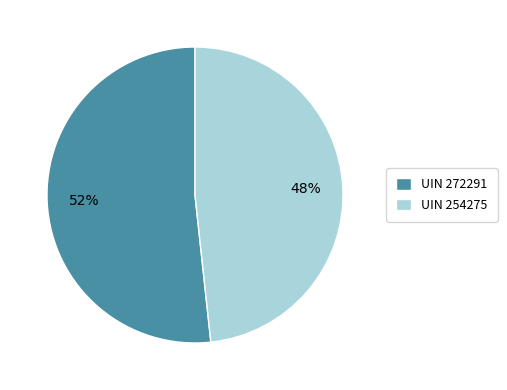

Which slice is the smallest?

UIN 254275